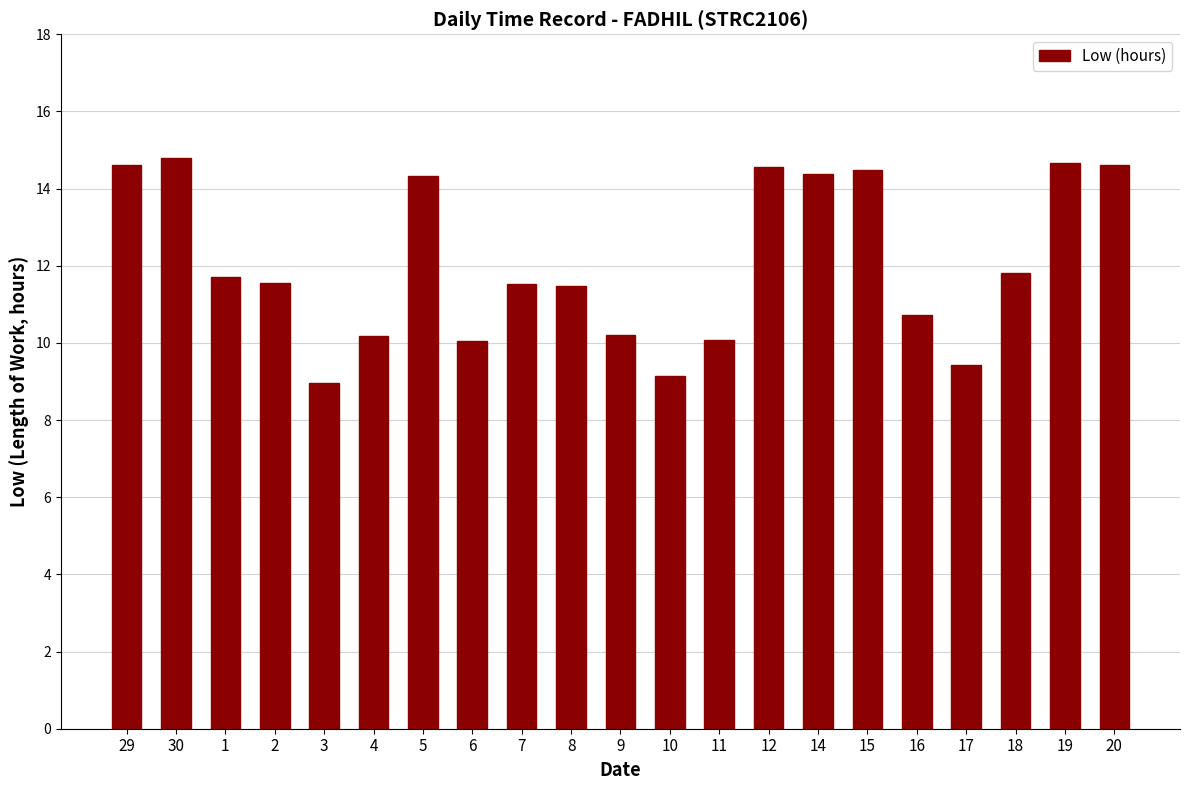

What is the smallest value displayed?

9.0